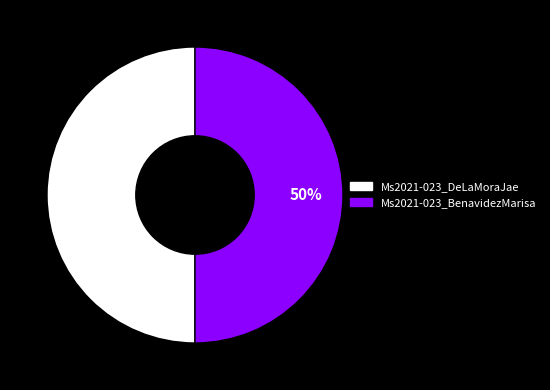

Approximately how many times larger is the value at Ms2021-023_DeLaMoraJae compared to Ms2021-023_BenavidezMarisa?

1.0